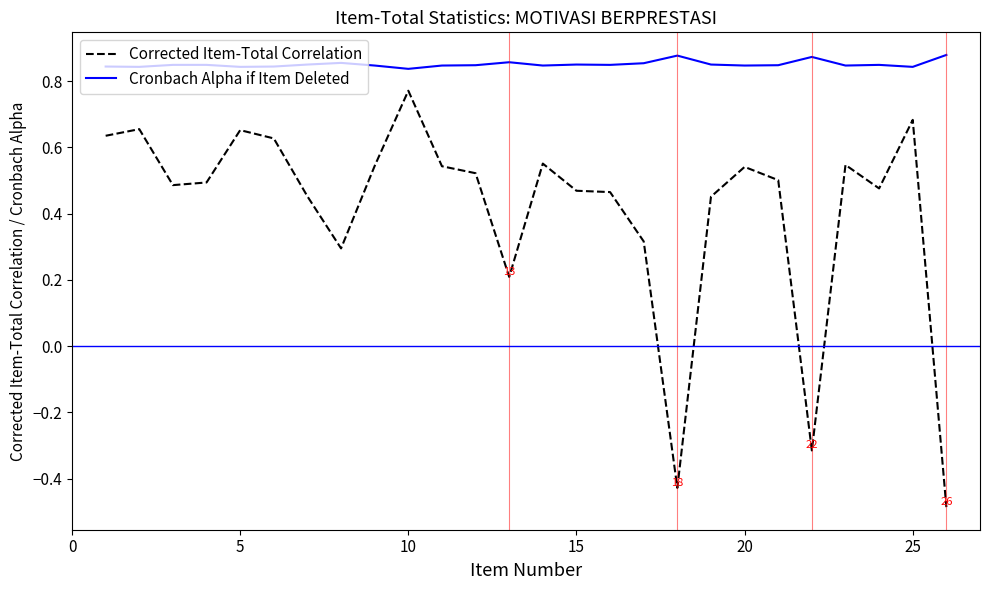

True or false: Cronbach Alpha if Item Deleted and Corrected Item-Total Correlation intersect in this chart.

False